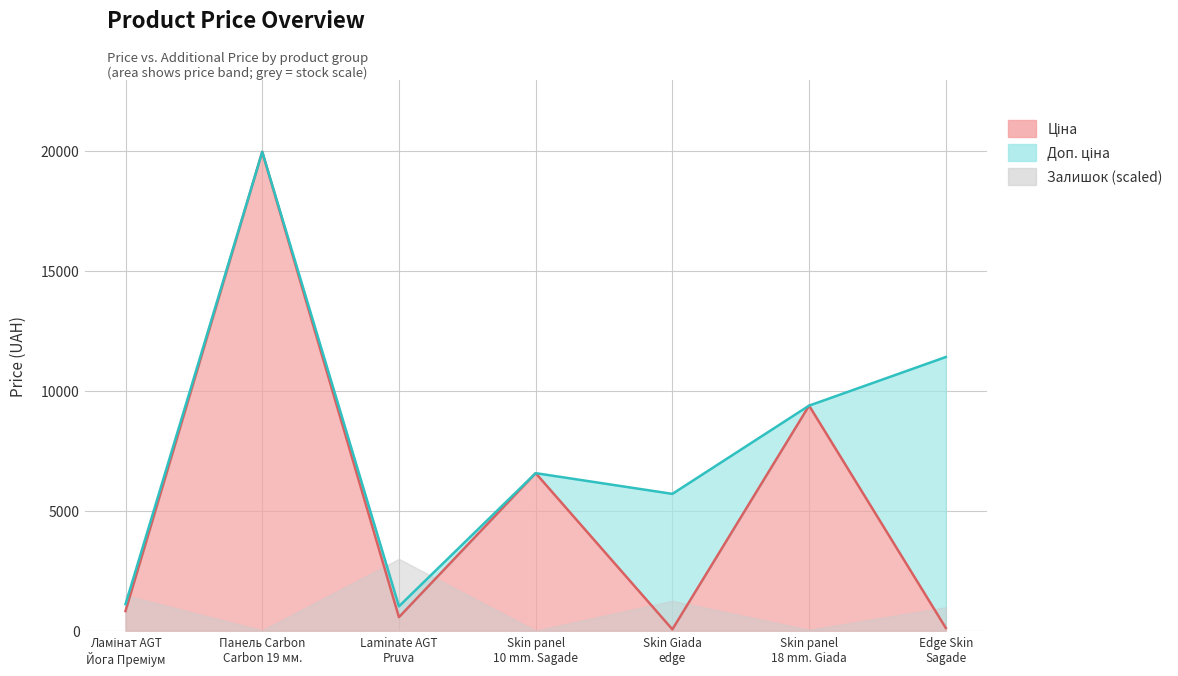

True or false: Доп. ціна and Ціна cross at least once.

False